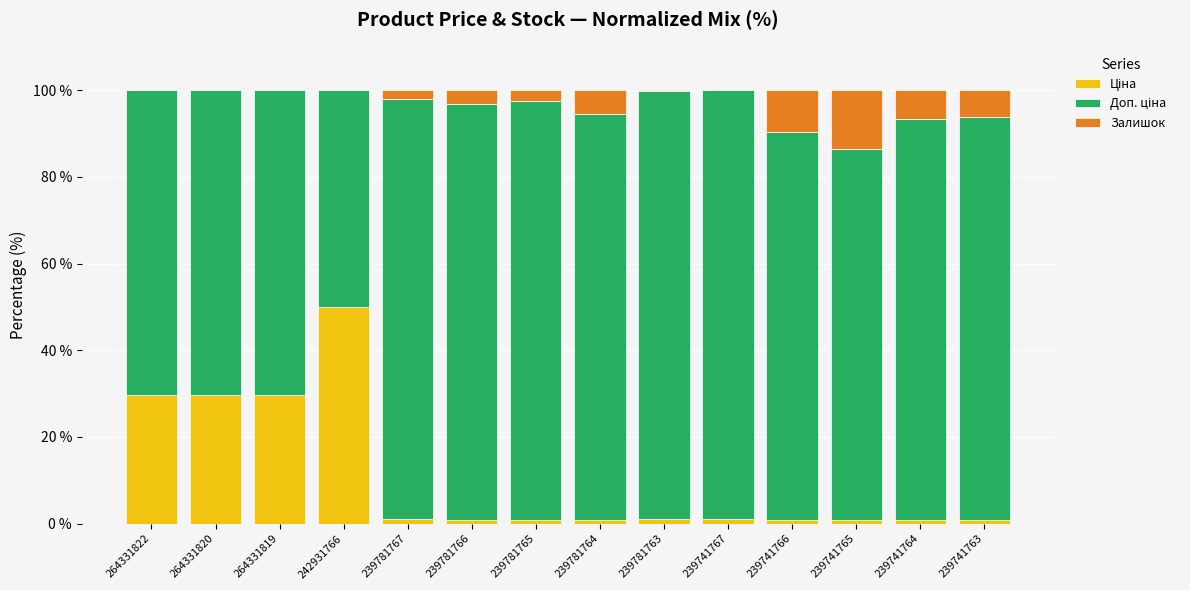

How many data points does each series have?

14